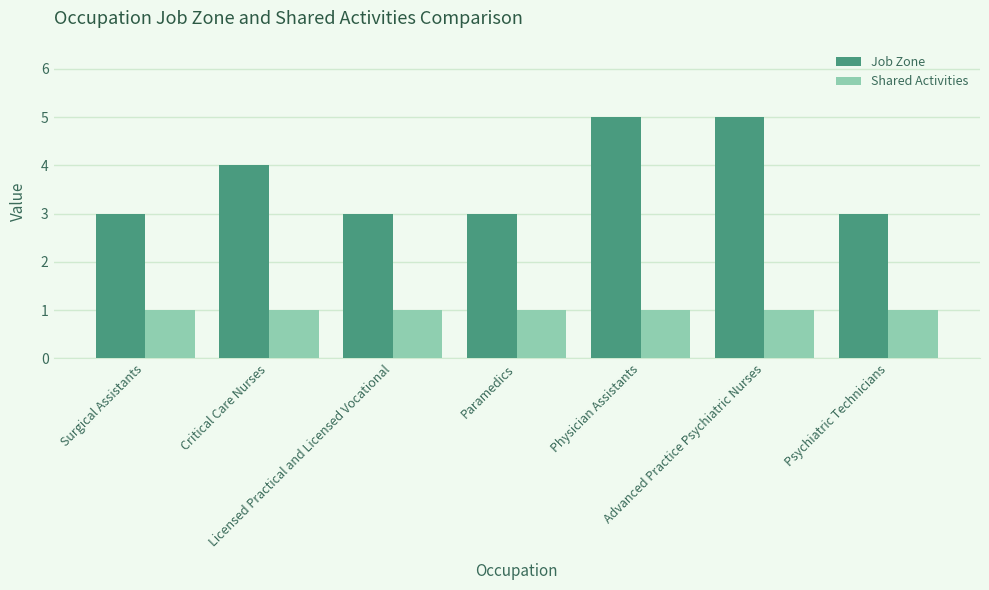

How many groups of bars are there?

7